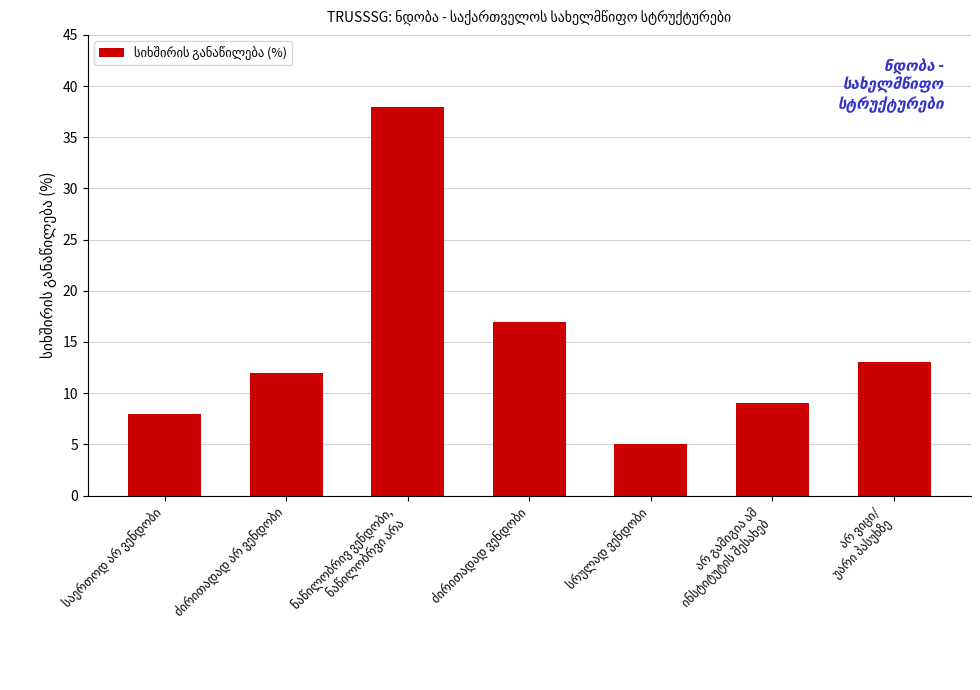

What is the difference between the maximum and minimum values?

33